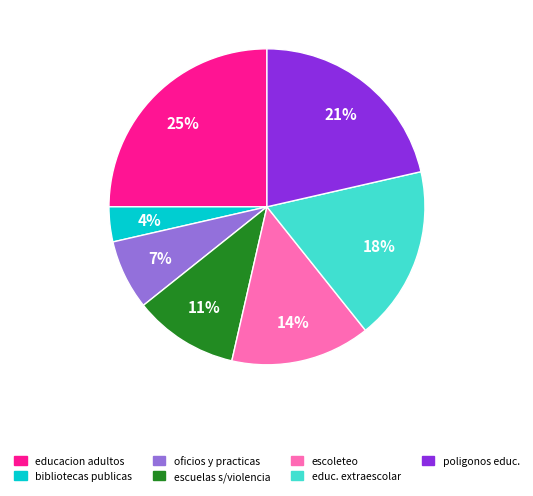

Do bibliotecas publicas and oficios y practicas together represent more than half of the pie?

No